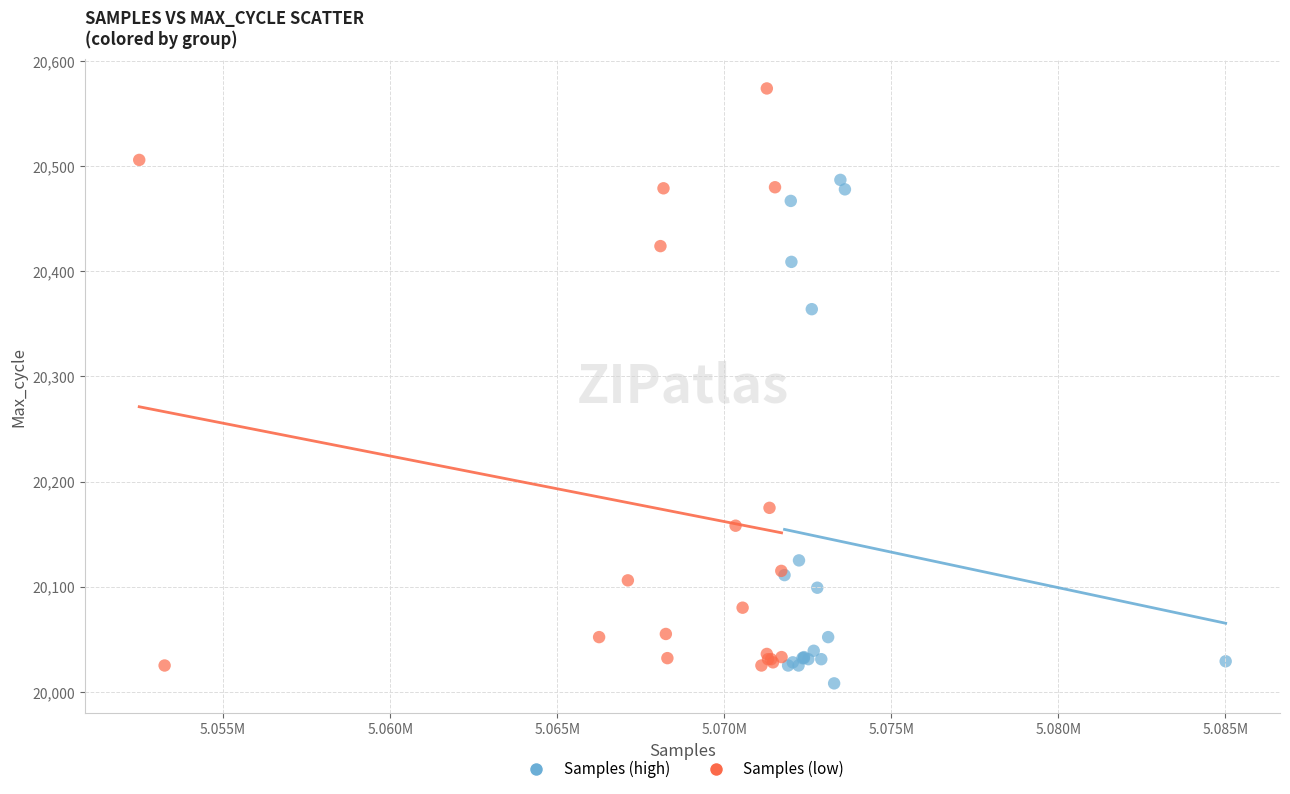

Which series reaches the maximum Y coordinate?

Samples (low)